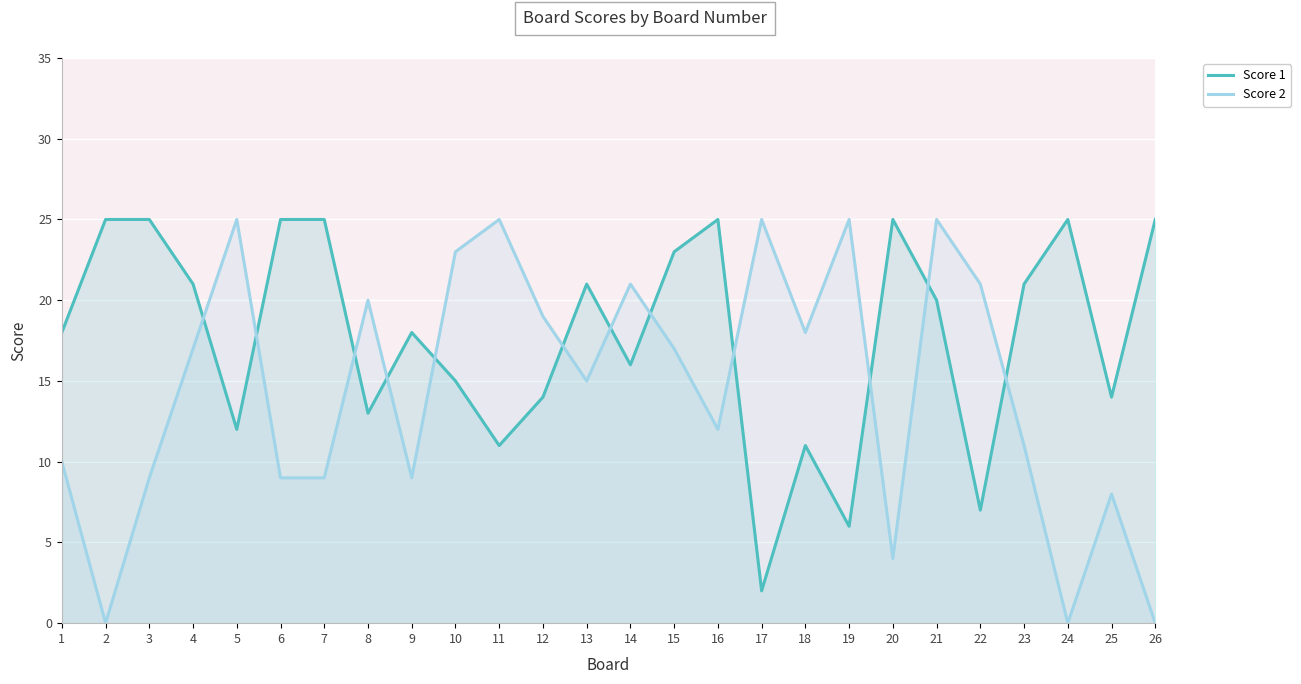

The Score 2 series shows 9 at 7. True or false?

True